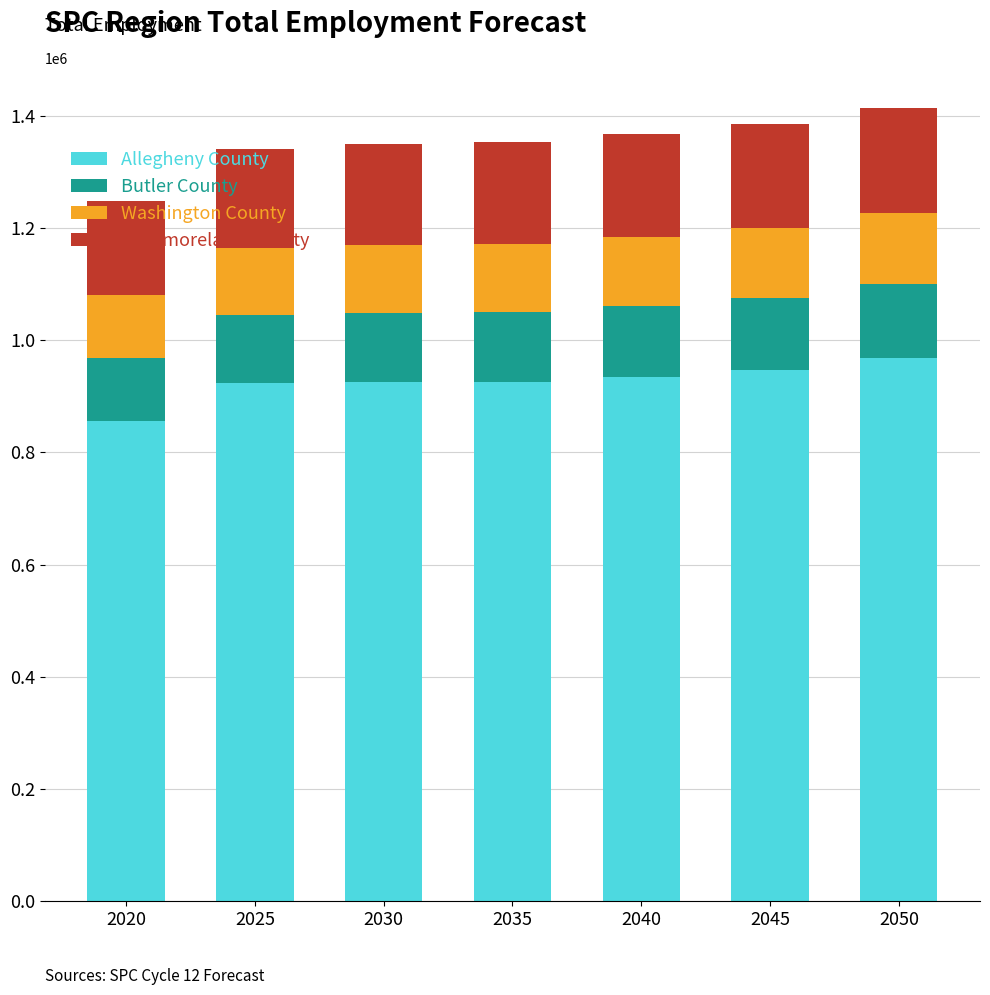

How many categories are shown in the chart?

7